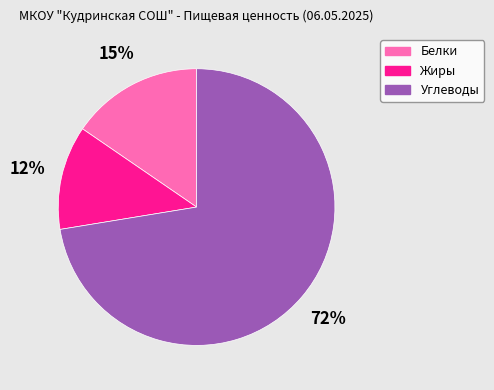

To the nearest percent, what is the average slice percentage?

33%